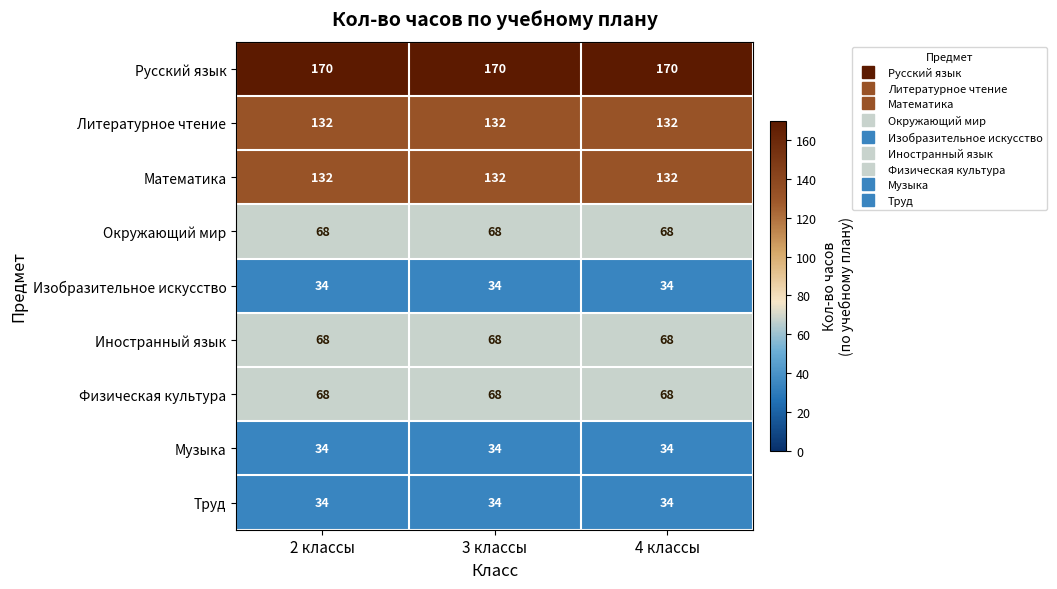

What is the sum of all Окружающий мир values?

204